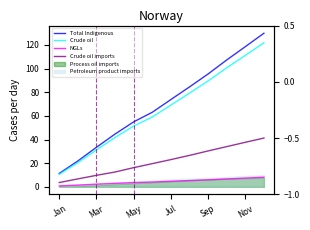

How many data points in NGLs are above 4?

7